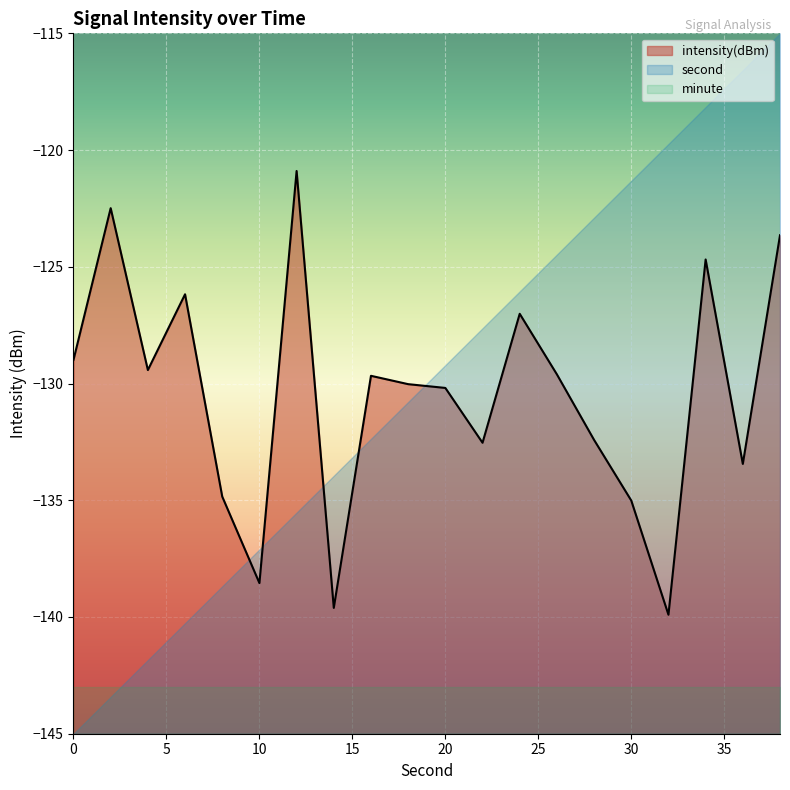

List the labels in order of intensity value, smallest first.

32, 14, 10, 30, 8, 36, 22, 28, 20, 18, 16, 26, 4, 0, 24, 6, 34, 38, 2, 12